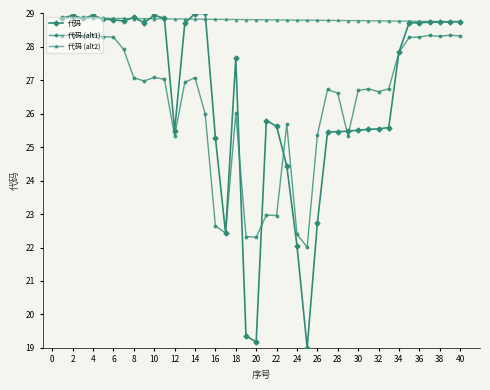

What are all the series names shown in the legend?

代码, 代码 (alt1), 代码 (alt2)